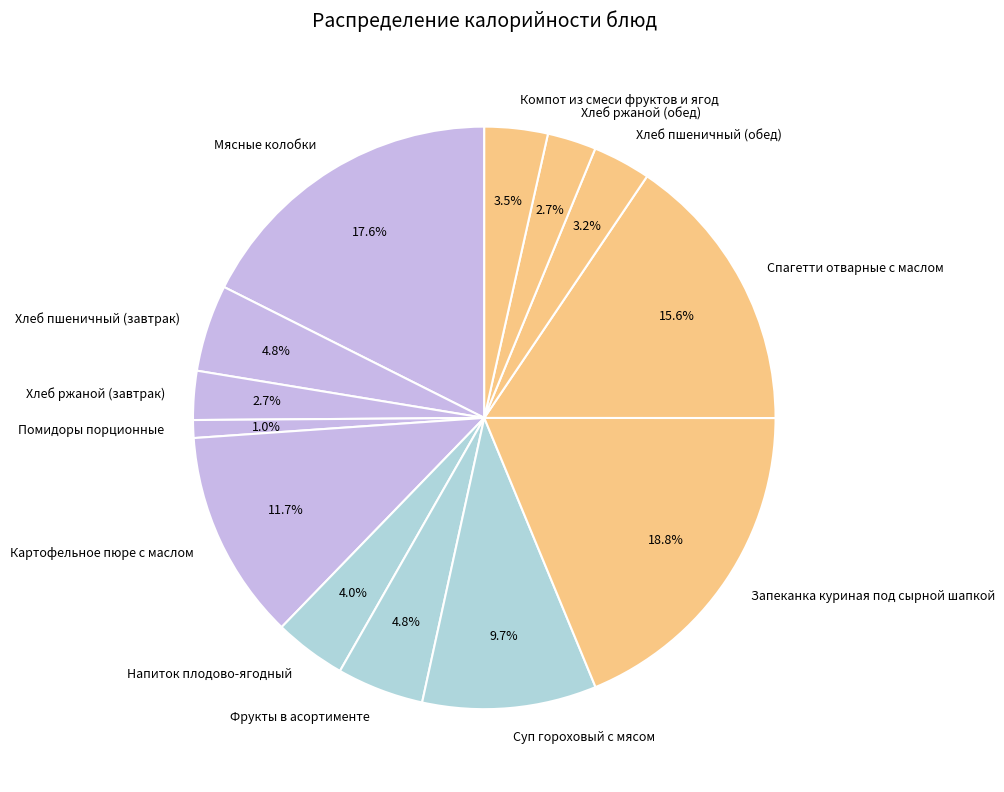

Is there a majority slice in this chart?

No